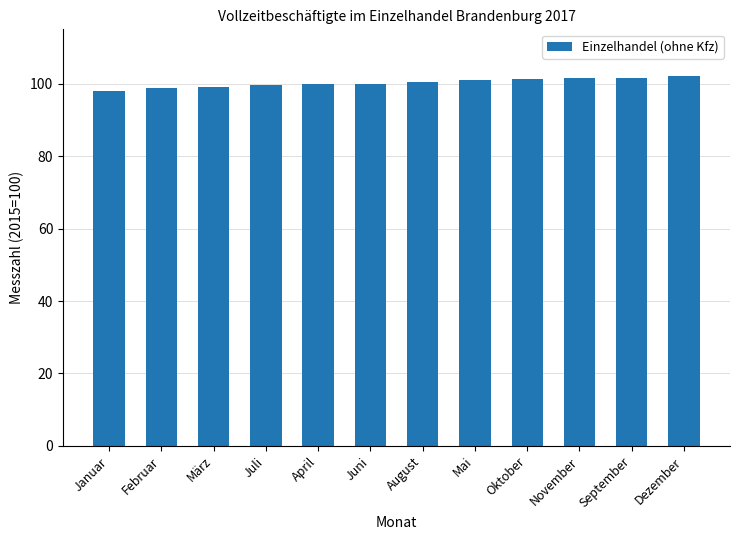

Approximately how many times larger is the value at Juni compared to Februar?

1.0